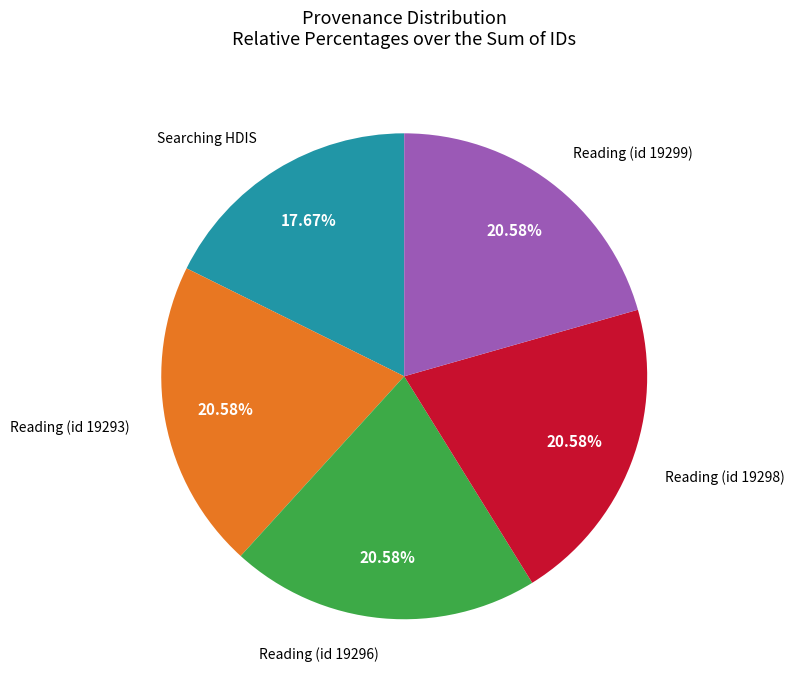

What is the ratio of the value at Reading (id 19293) to the value at Reading (id 19296)?

1.0